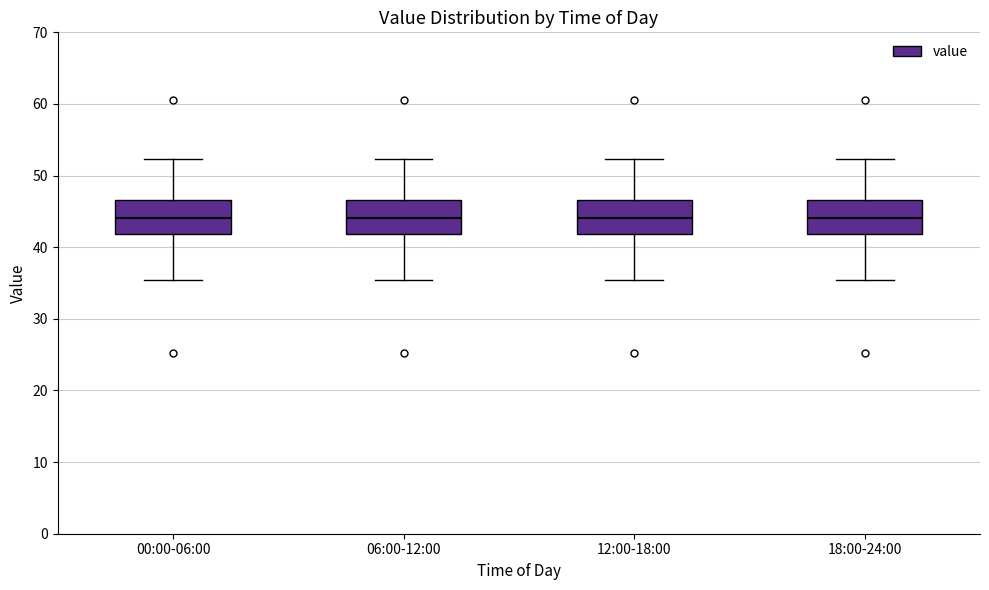

Reading left to right, read every box against the y-axis: the position of its median line, the range the box covers, and the ends of its whiskers. The values are not printed on the chart, so give them approximately, as read against the axis.

00:00-06:00: median 44, box 42 to 47, whiskers 35 to 52
06:00-12:00: median 44, box 42 to 47, whiskers 35 to 52
12:00-18:00: median 44, box 42 to 47, whiskers 35 to 52
18:00-24:00: median 44, box 42 to 47, whiskers 35 to 52